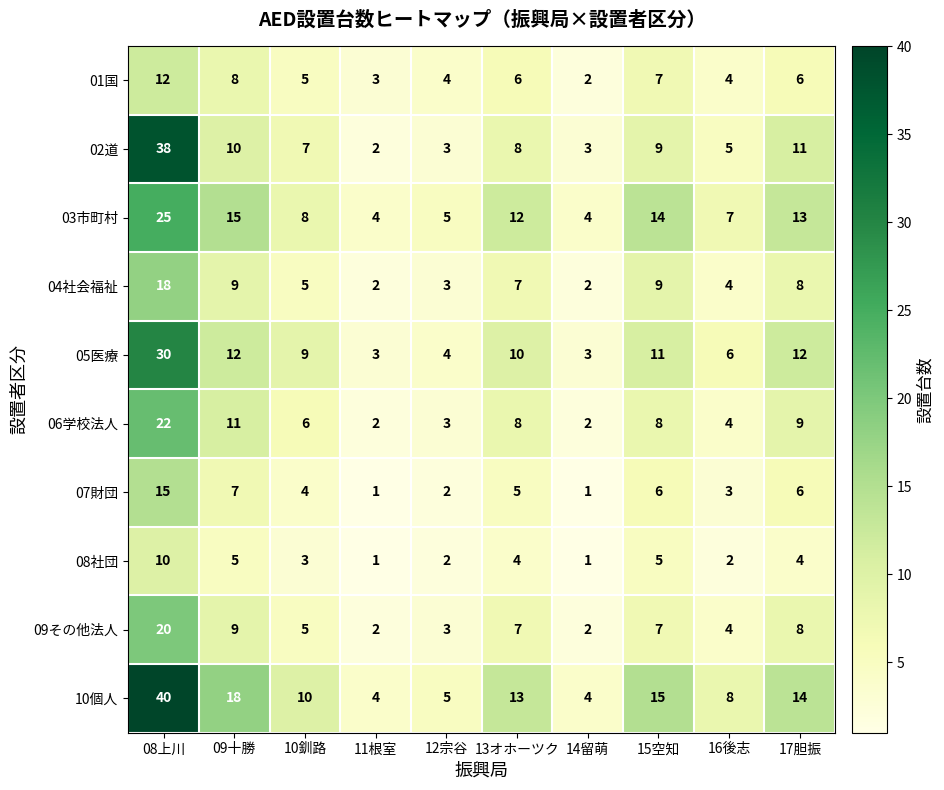

Is it true that 01国 equals 6 at 17胆振?

True